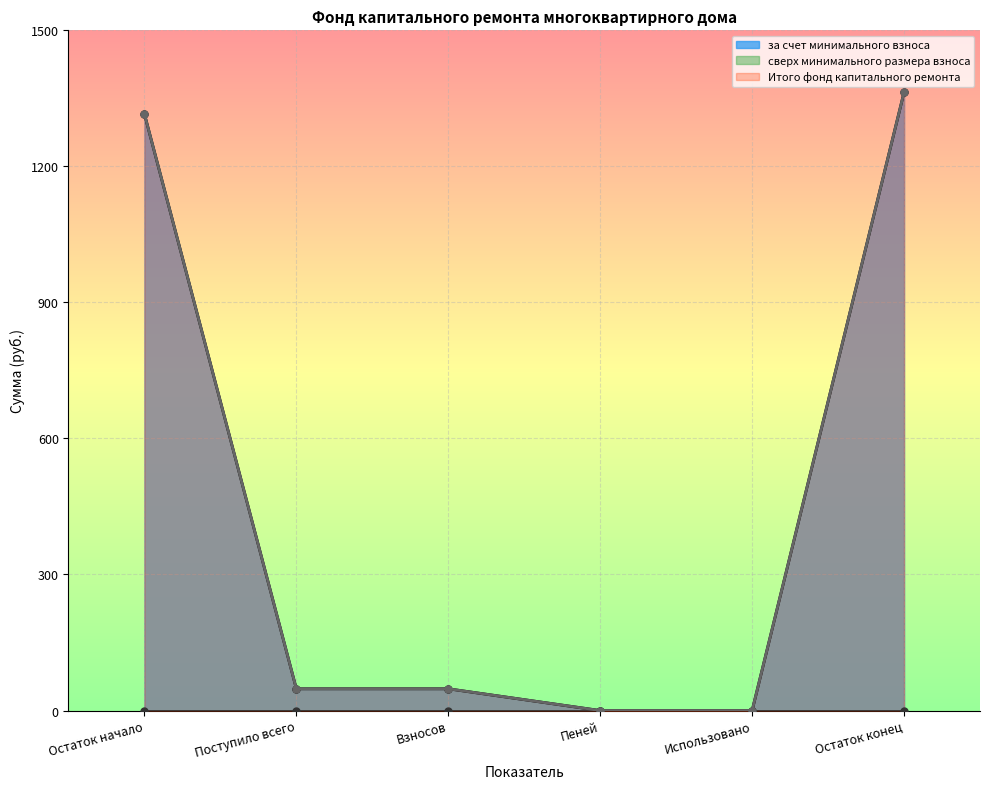

True or false: Итого фонд капитального ремонта has more than 2 interior local peaks.

False